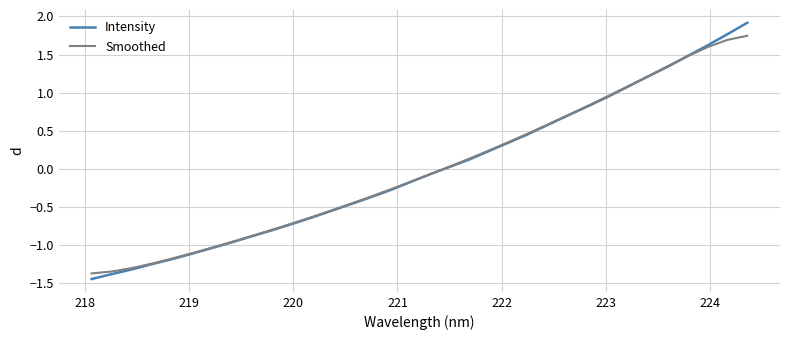

Which series has the widest spread of values?

Intensity